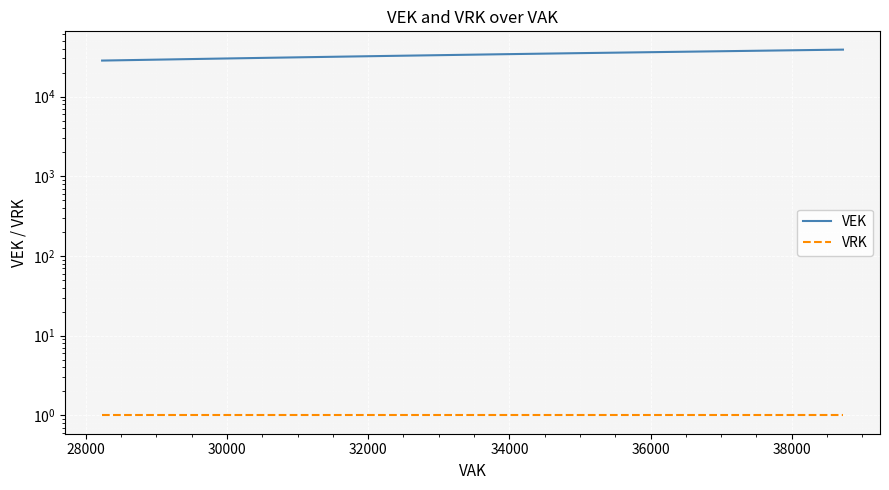

List the series in order of their peak value, lowest first.

VRK, VEK